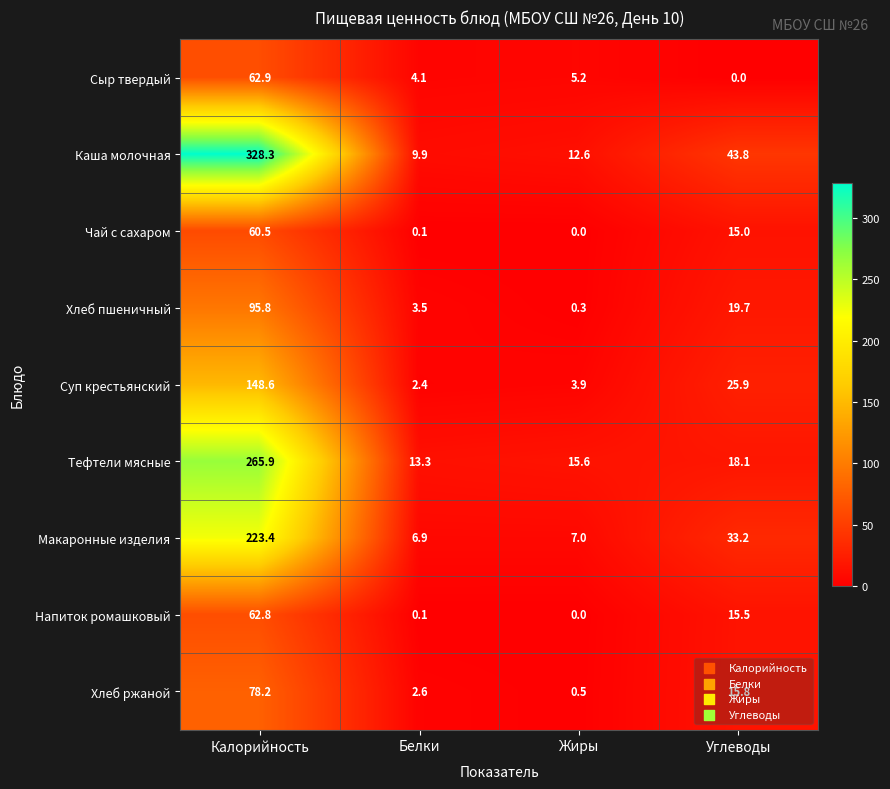

Which series has the largest total across all categories?

Каша молочная